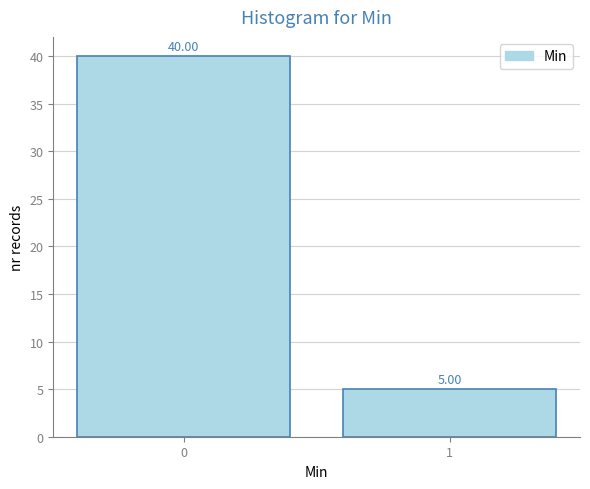

What is the difference between the values at 0 and 1?

35